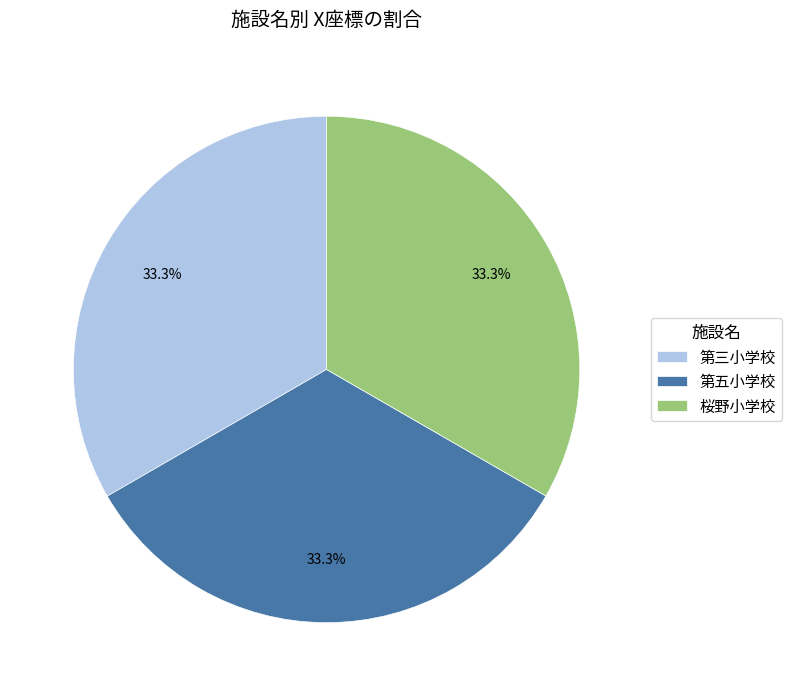

What percentage is the 第五小学校 slice, to the nearest percent?

33%